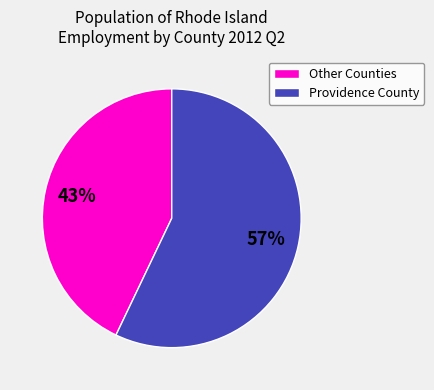

What percentage is the Providence County slice, to the nearest percent?

57%